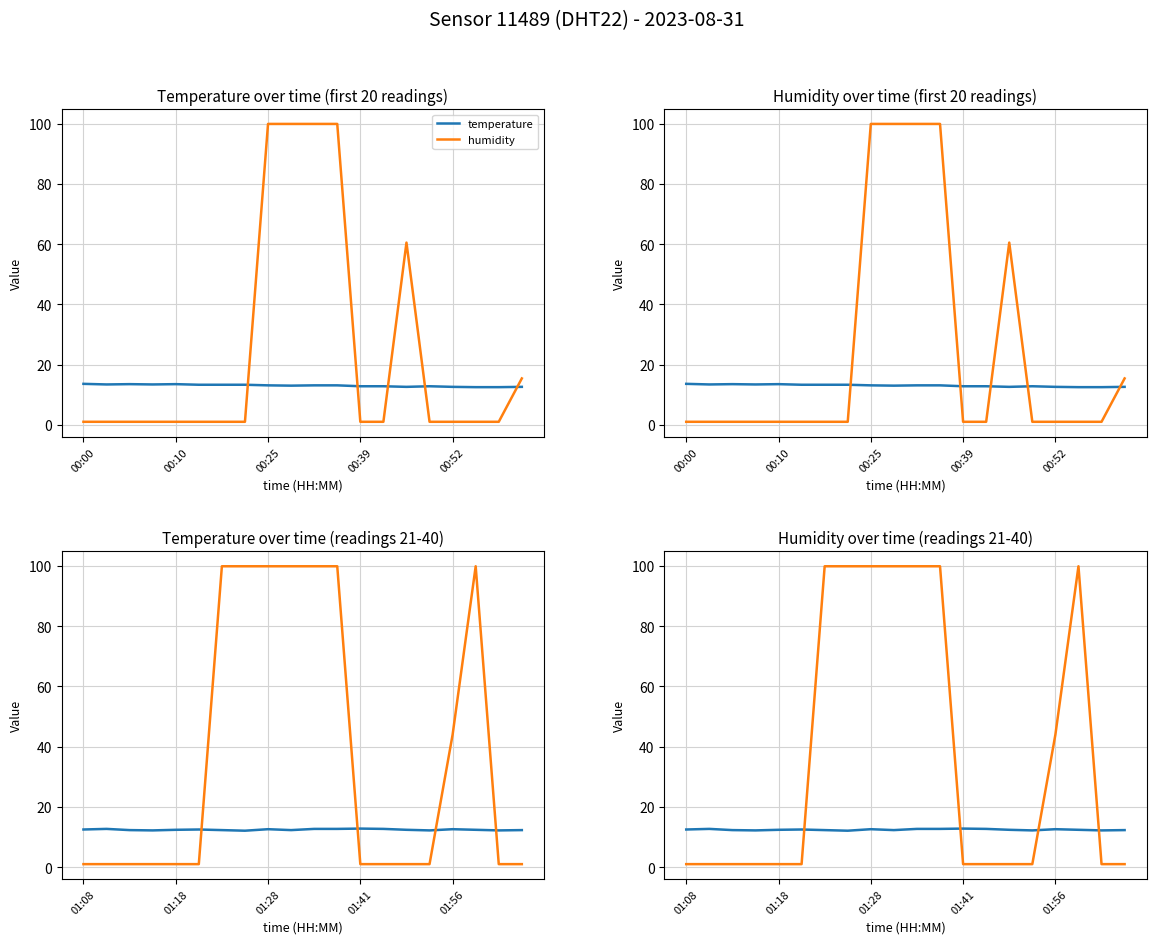

What is the average value of the temperature series?

12.4